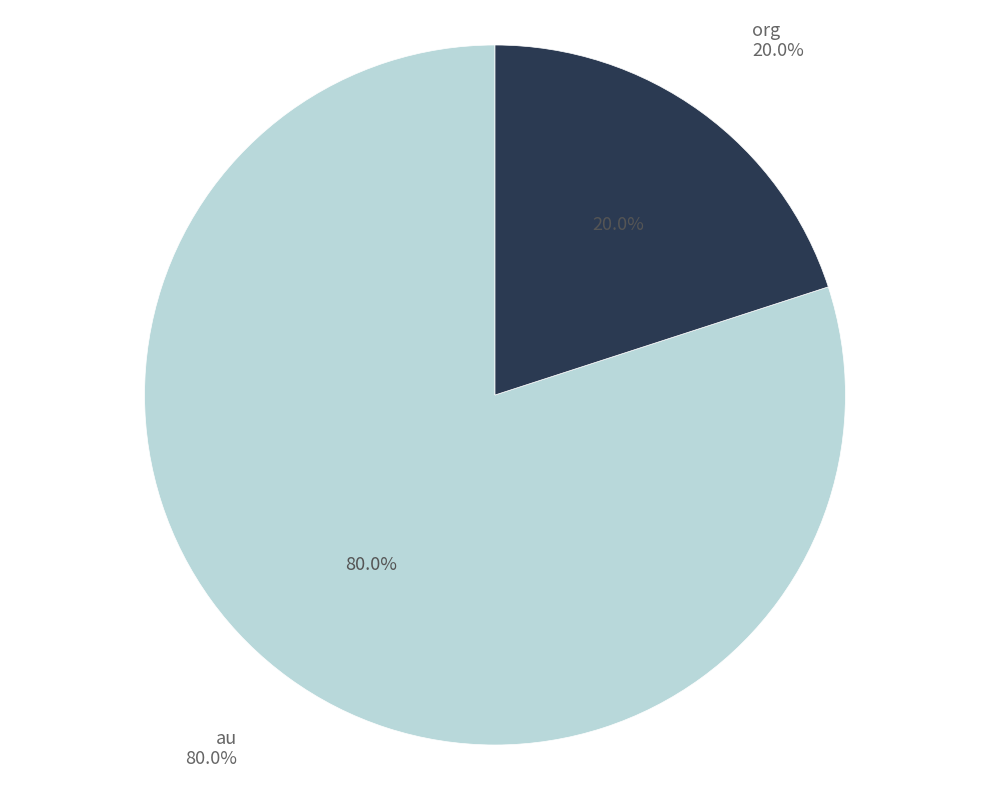

Does edward_glaeser account for over 50% of the chart?

Yes